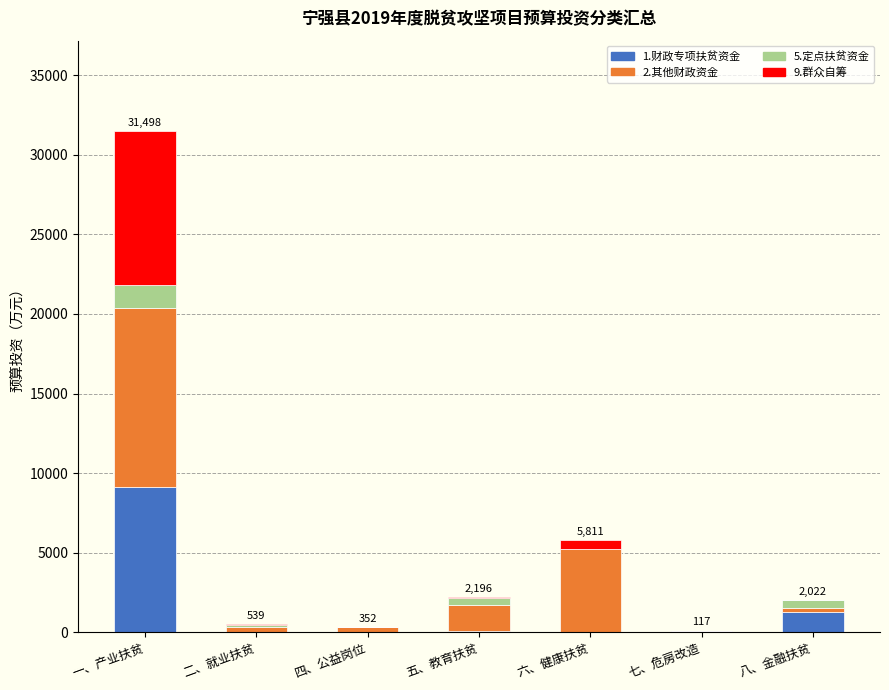

At which category is the sum across all series the highest?

一、产业扶贫